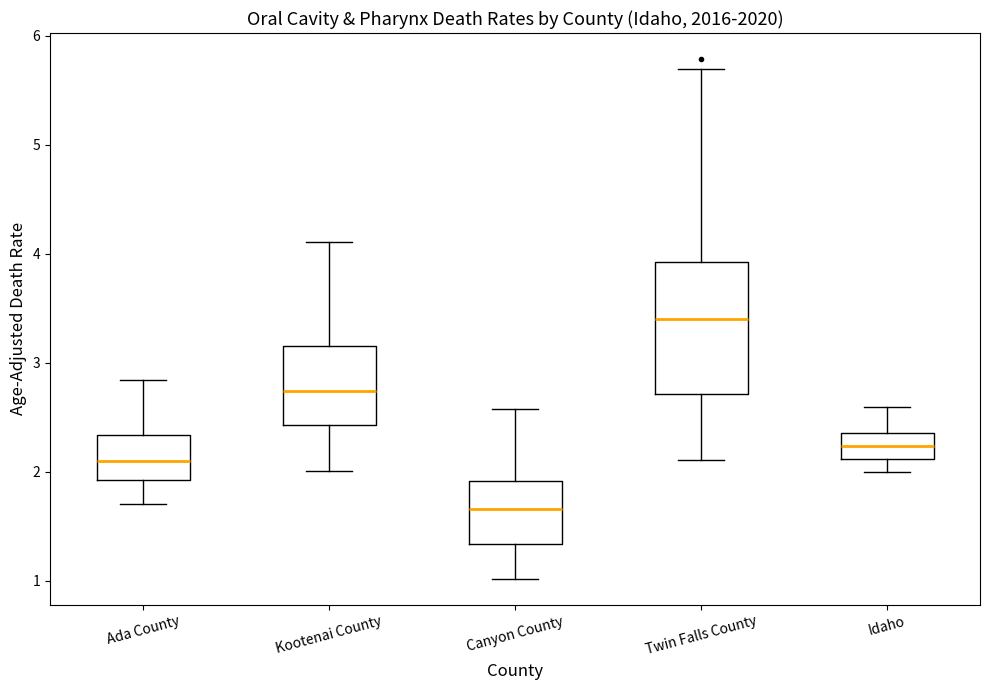

Reading left to right, transcribe this box plot: for each box, give where its median line is, the range the box spans, and where its two whiskers end, as read against the y-axis. The values are not printed on the chart, so give them approximately, as read against the axis.

Ada County: median 2.1, box 1.9 to 2.3, whiskers 1.7 to 2.8
Kootenai County: median 2.7, box 2.4 to 3.2, whiskers 2.0 to 4.1
Canyon County: median 1.7, box 1.3 to 1.9, whiskers 1.0 to 2.6
Twin Falls County: median 3.4, box 2.7 to 3.9, whiskers 2.1 to 5.7
Idaho: median 2.2, box 2.1 to 2.4, whiskers 2.0 to 2.6